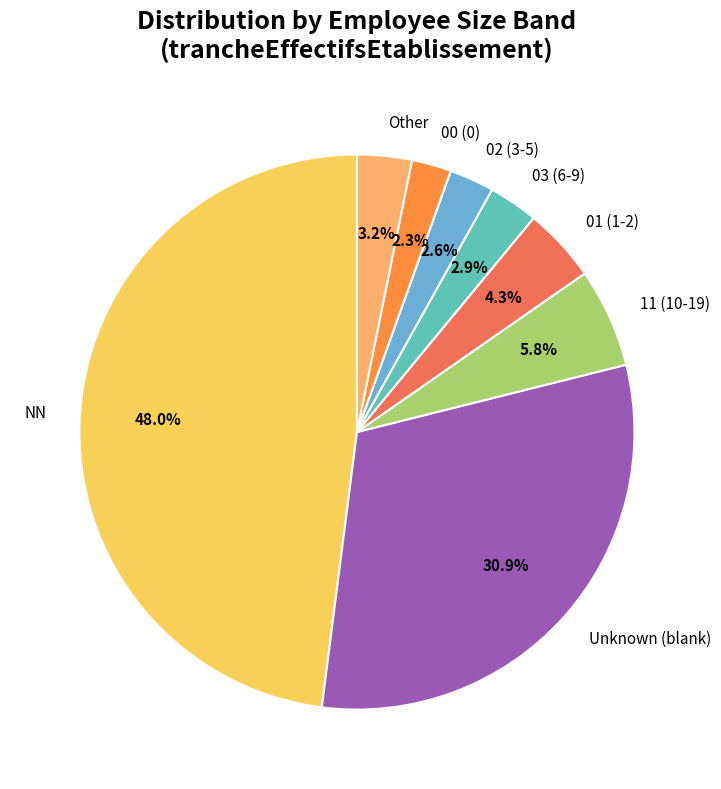

Which has a higher value, Other or NN?

NN